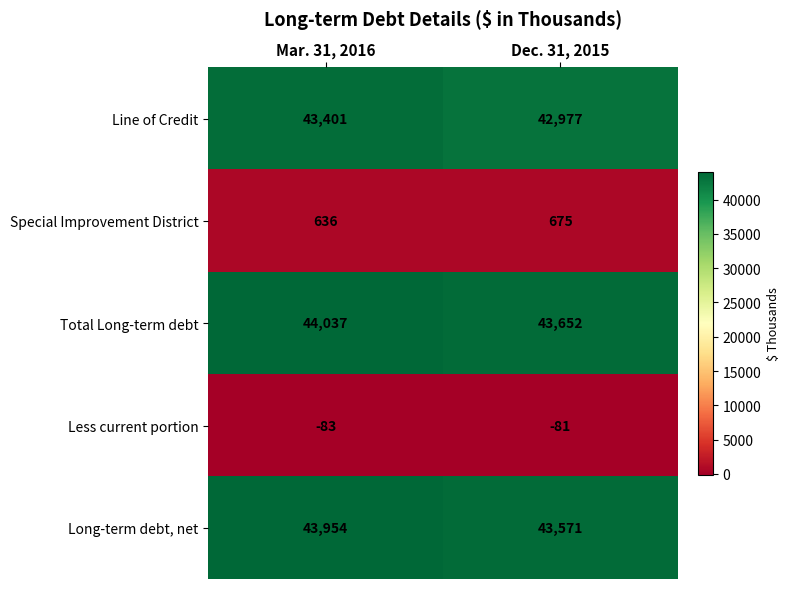

How many data points in Special Improvement District are less than 675?

1